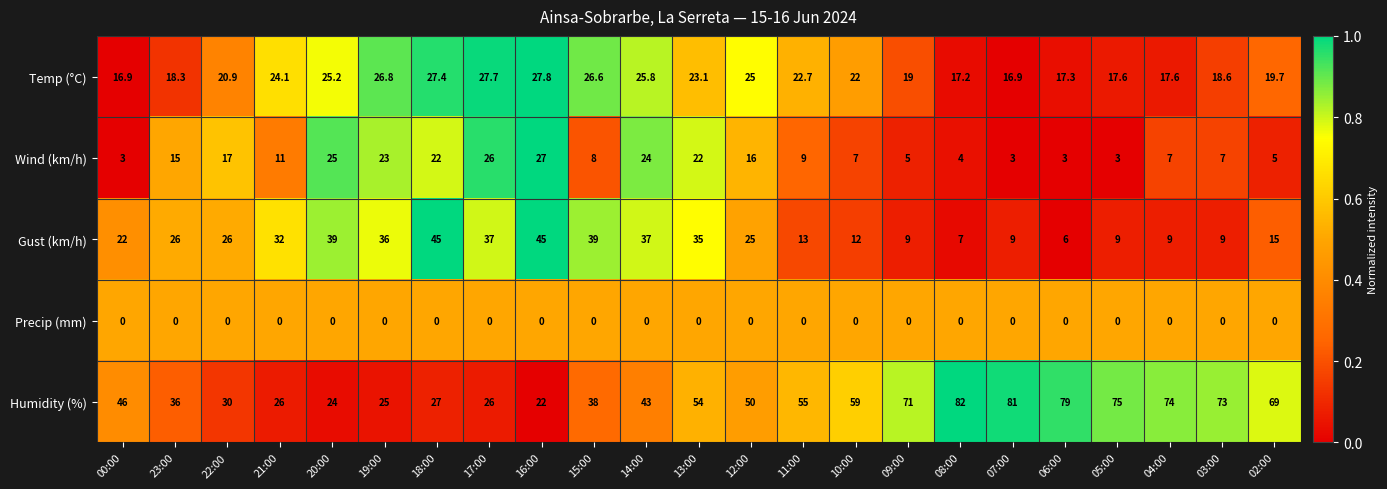

Which label corresponds to the largest value in the chart?

08:00